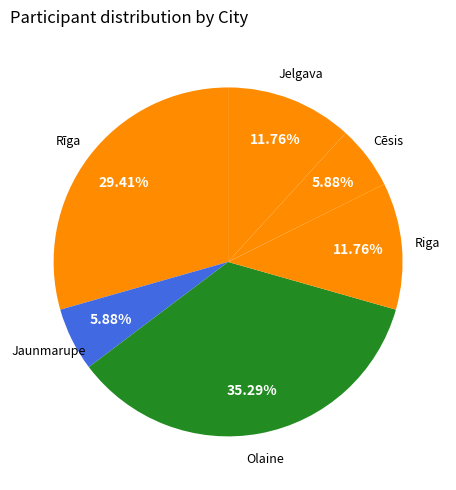

How many slices are in this pie chart?

6